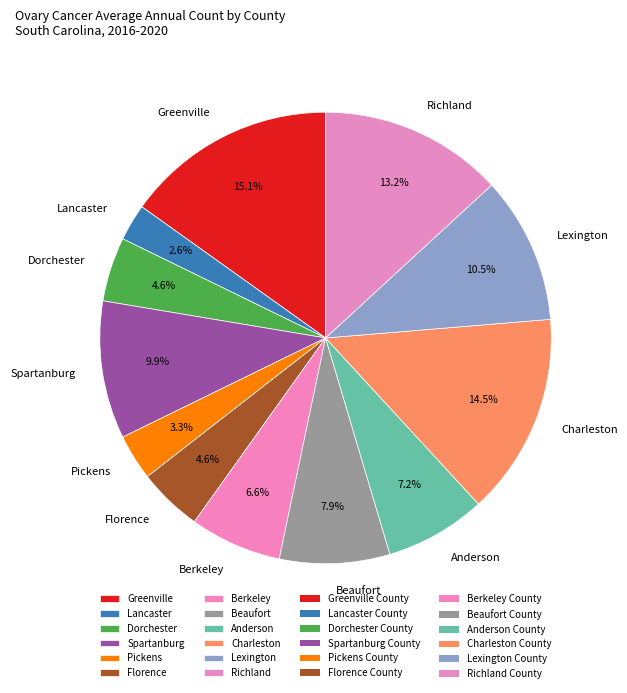

How many slices are in this pie chart?

12